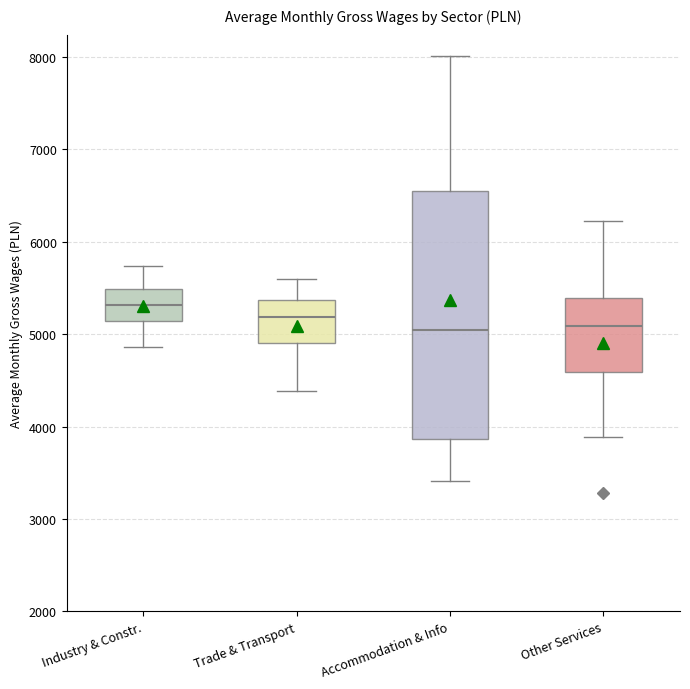

Reading left to right, read every box against the y-axis: the position of its median line, the range the box covers, and the ends of its whiskers. The values are not printed on the chart, so give them approximately, as read against the axis.

Industry & Constr.: median 5300, box 5100 to 5500, whiskers 4900 to 5700
Trade & Transport: median 5200, box 4900 to 5400, whiskers 4400 to 5600
Accommodation & Info: median 5000, box 3900 to 6600, whiskers 3400 to 8000
Other Services: median 5100, box 4600 to 5400, whiskers 3900 to 6200